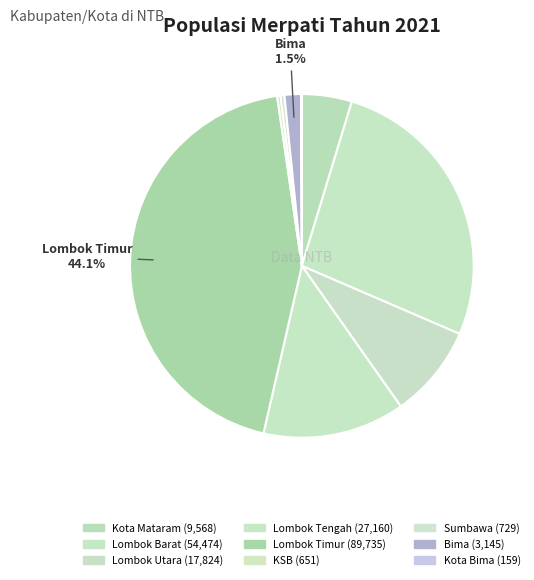

How much of the chart is everything except Lombok Barat?

73.2%